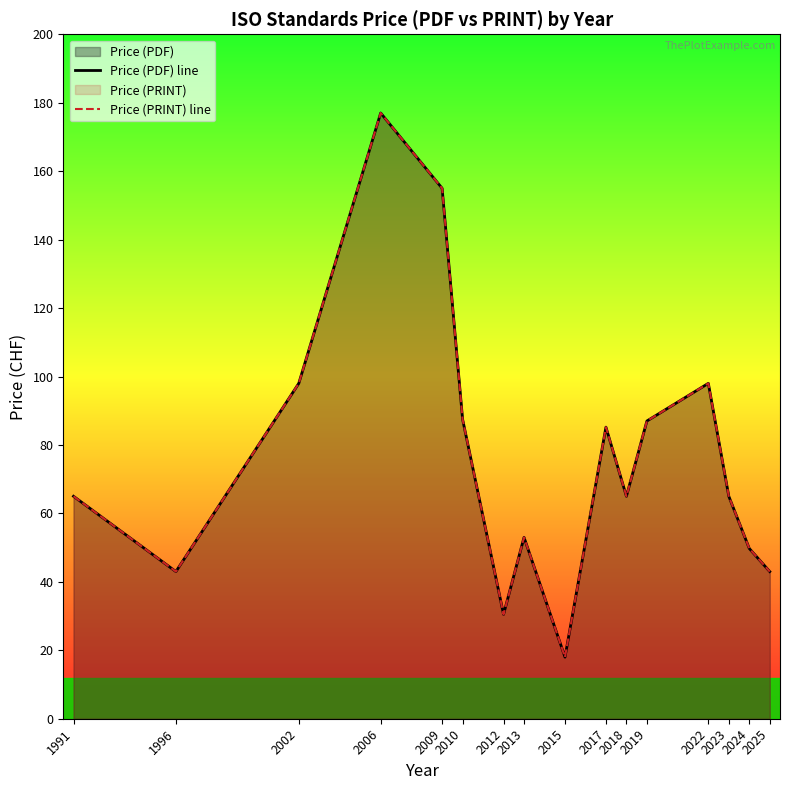

List the series in order of their peak value, lowest first.

Price (PDF) line, Price (PRINT) line